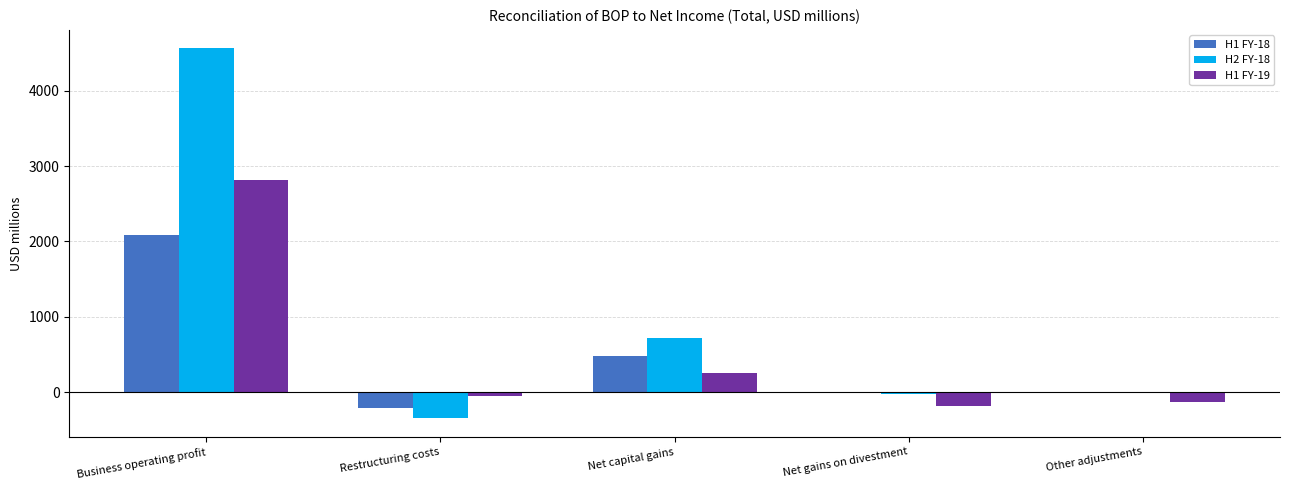

What is the sum of the H1 FY-19 values at Business operating profit and Net capital gains?

3062.6